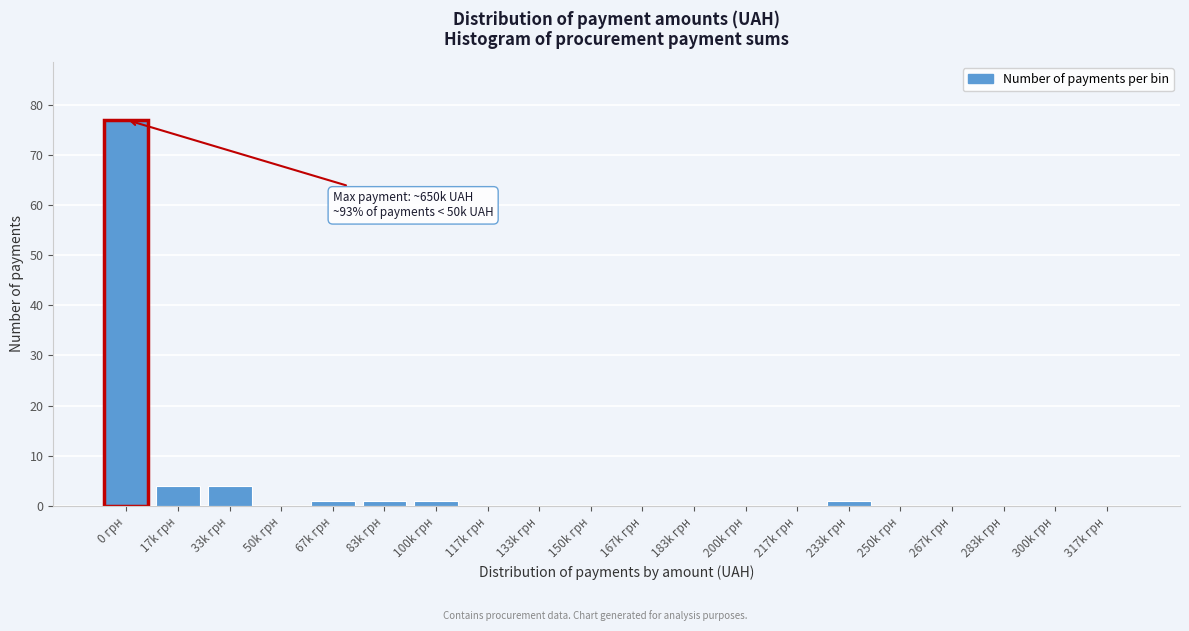

Reading left to right, extract all data points from this chart.

0 грн=77	17k грн=4	33k грн=4	50k грн=0	67k грн=1	83k грн=1	100k грн=1	117k грн=0	133k грн=0	150k грн=0	167k грн=0	183k грн=0	200k грн=0	217k грн=0	233k грн=1	250k грн=0	267k грн=0	283k грн=0	300k грн=0	317k грн=0